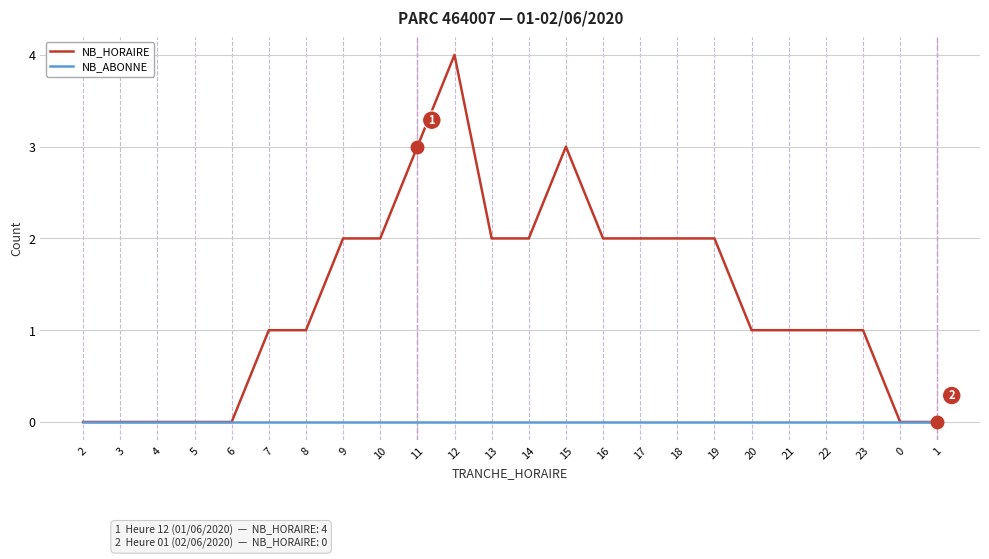

What is the difference between the maximum and minimum values in the NB_HORAIRE series?

4